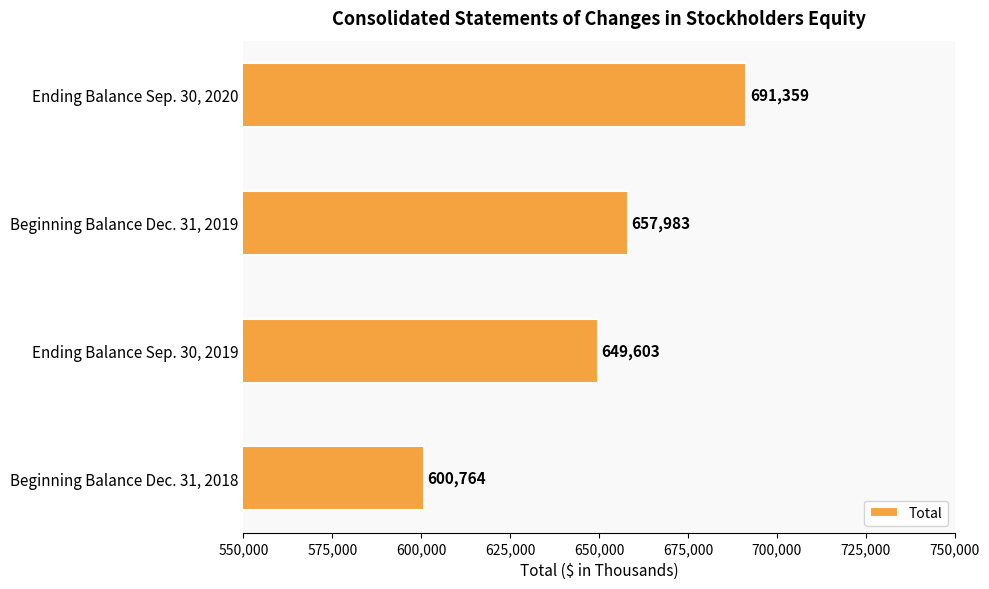

Which label corresponds to the smallest value in the chart?

Beginning Balance Dec. 31, 2018